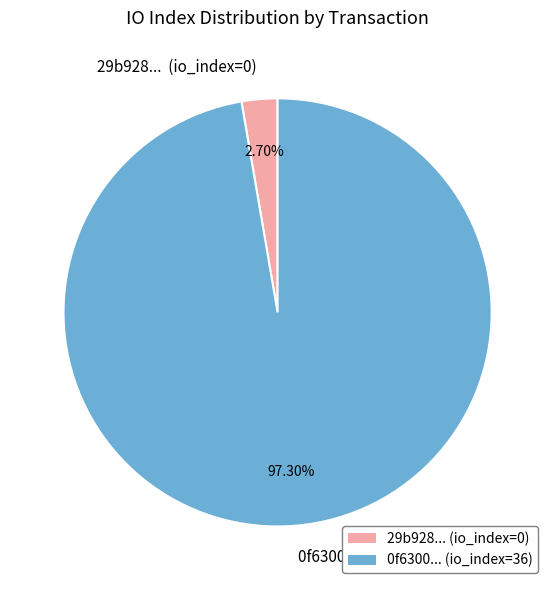

Is the sum of 0f6300... (io_index=36) and 29b928... (io_index=0) greater than half?

Yes